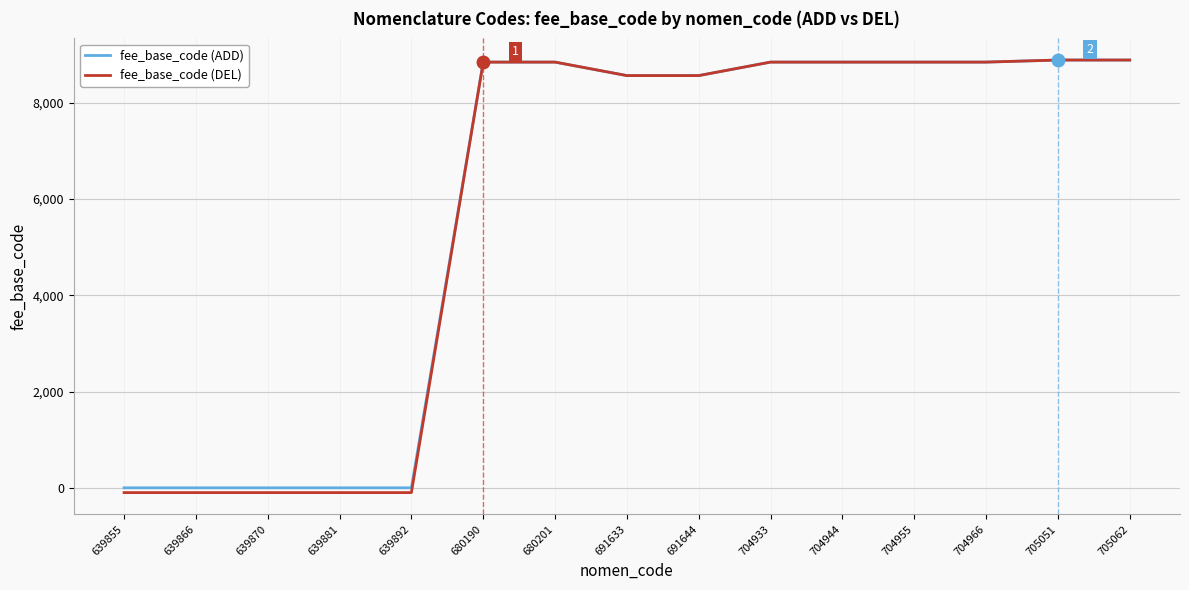

What is the minimum value shown in the chart?

-99